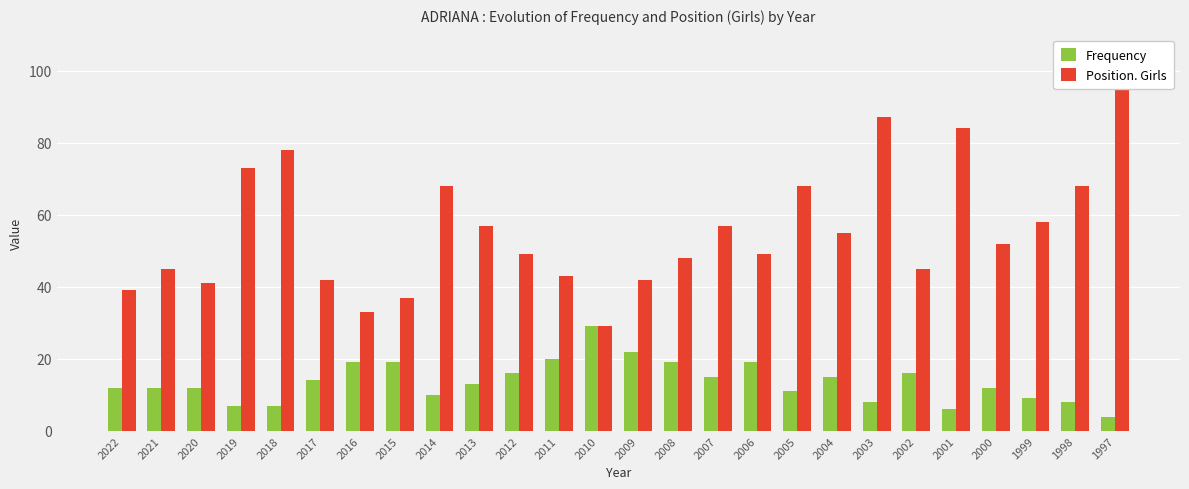

The Position. Girls series shows 87 at 2003. True or false?

True